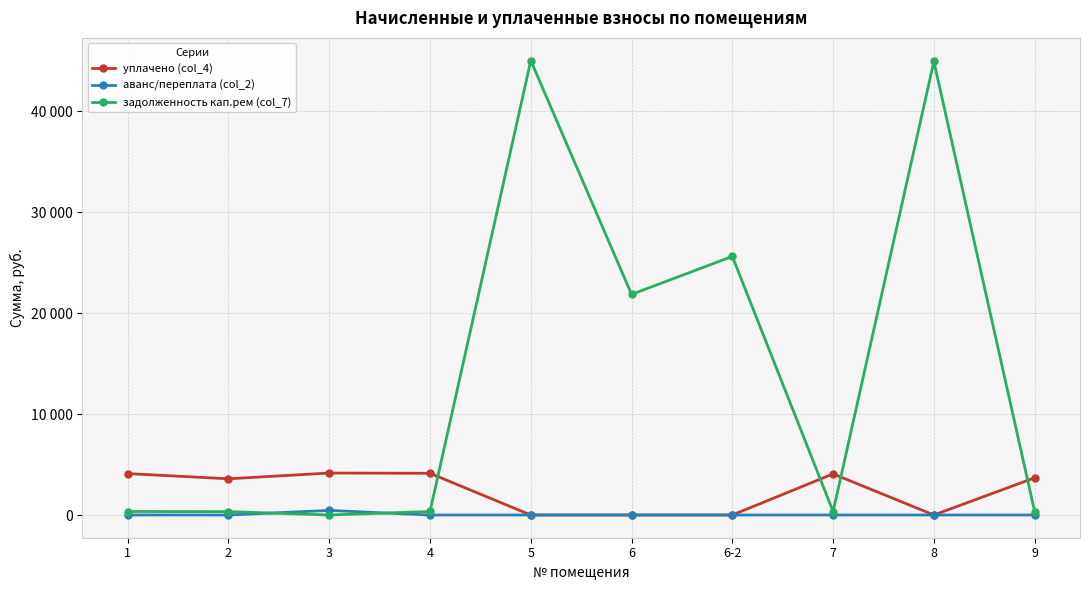

What are all the series names shown in the legend?

уплачено (col_4), аванс/переплата (col_2), задолженность кап.рем (col_7)